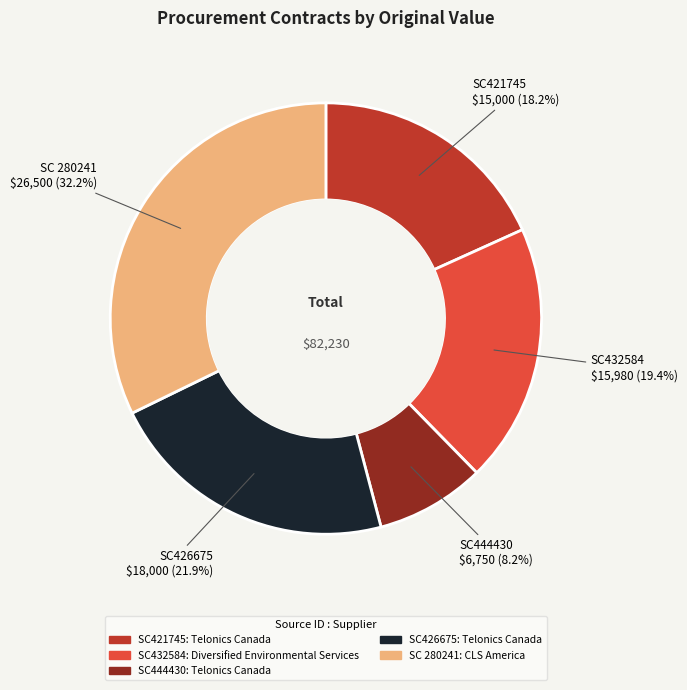

Between SC 280241 and SC444430, which is larger?

SC 280241